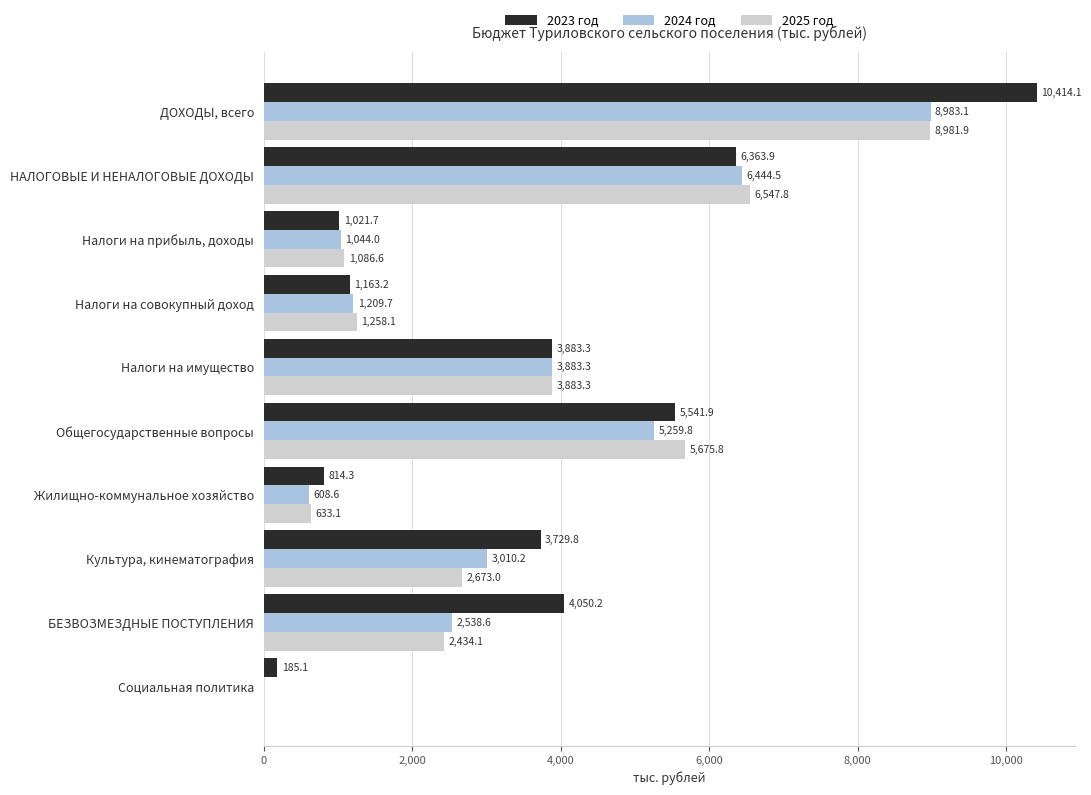

Which series has the largest total across all categories?

2023 год